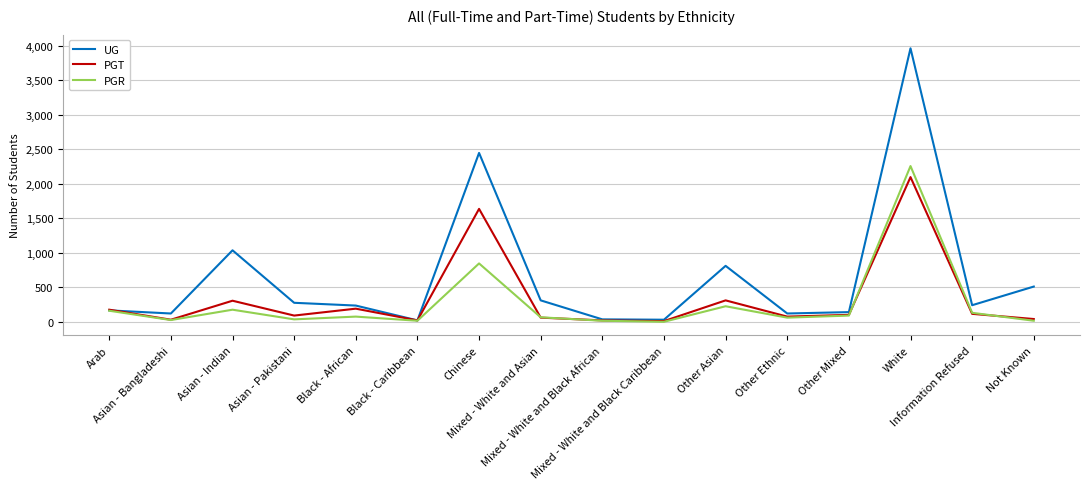

What is the approximate value of PGR at Other Mixed?

90